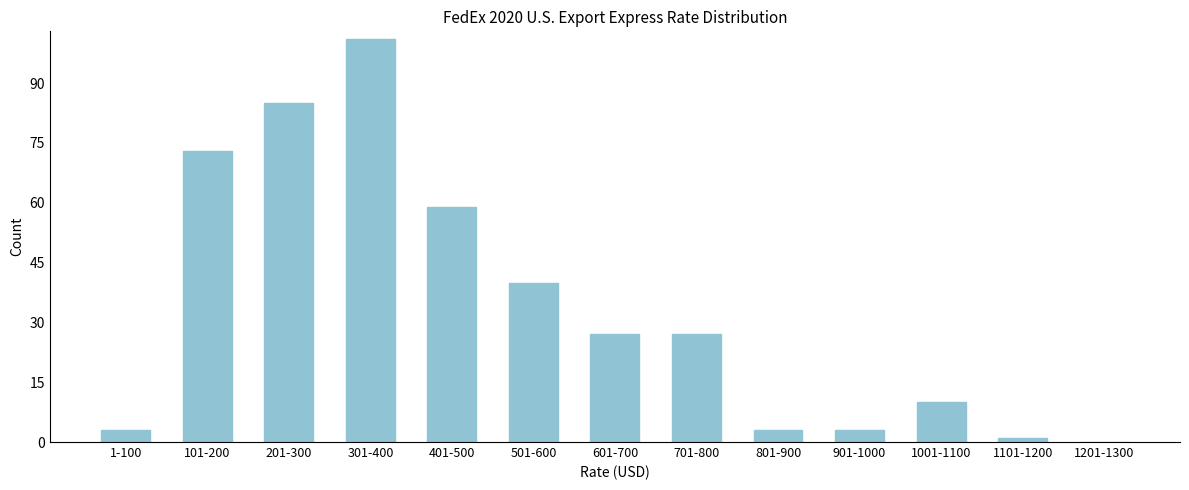

Reading left to right, transcribe all the data shown in this chart.

1-100=3	101-200=73	201-300=85	301-400=101	401-500=59	501-600=40	601-700=27	701-800=27	801-900=3	901-1000=3	1001-1100=10	1101-1200=1	1201-1300=0